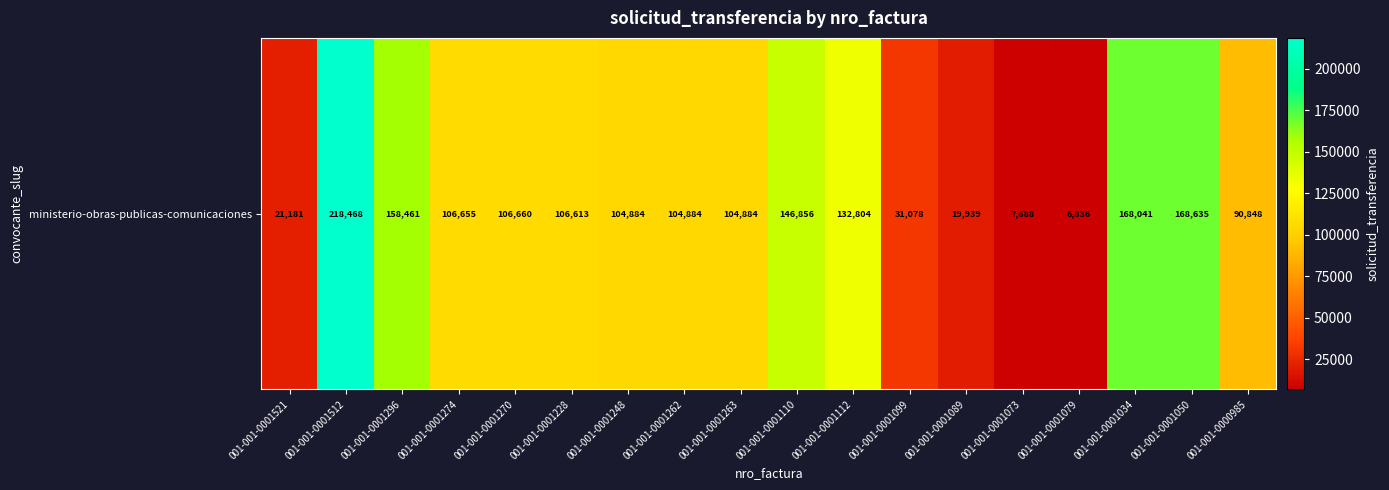

Reading left to right, extract all data points from this chart.

21181	218468	158461	106655	106660	106613	104884	104884	104884	146856	132804	31078	19939	7688	6836	168041	168635	90848